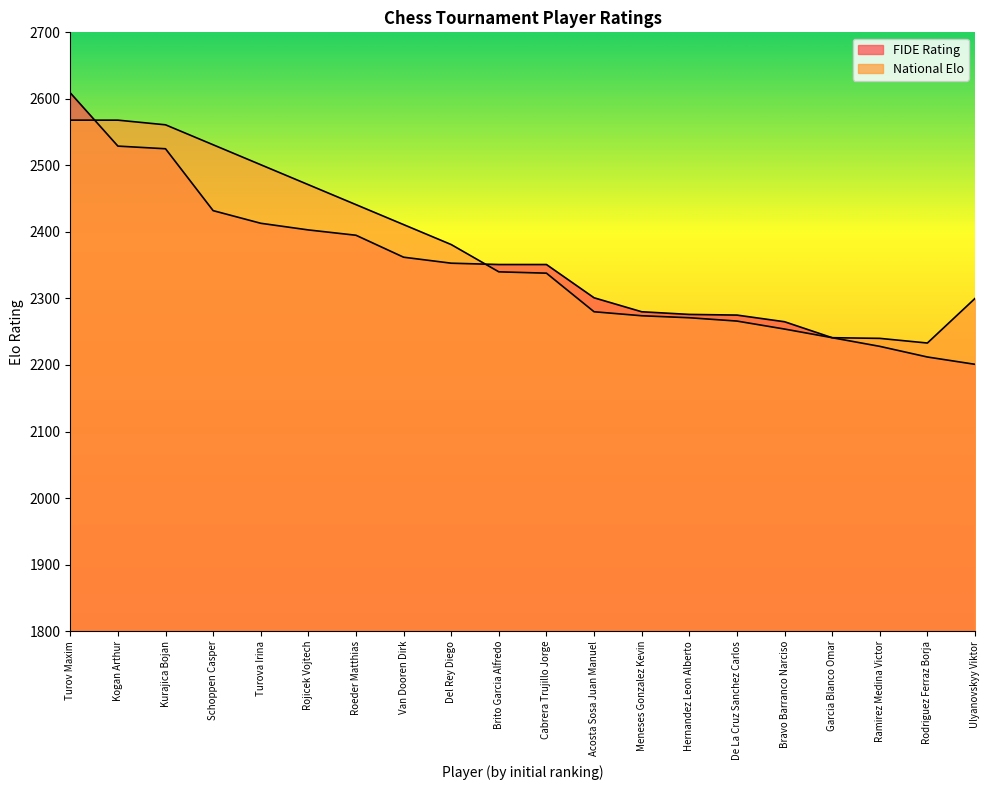

What is the ratio of the value at Kurajica Bojan to the value at Del Rey Diego?

1.1